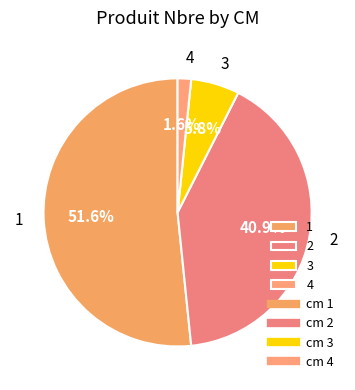

To the nearest percent, what is the difference between the largest and smallest slice percentages?

50%